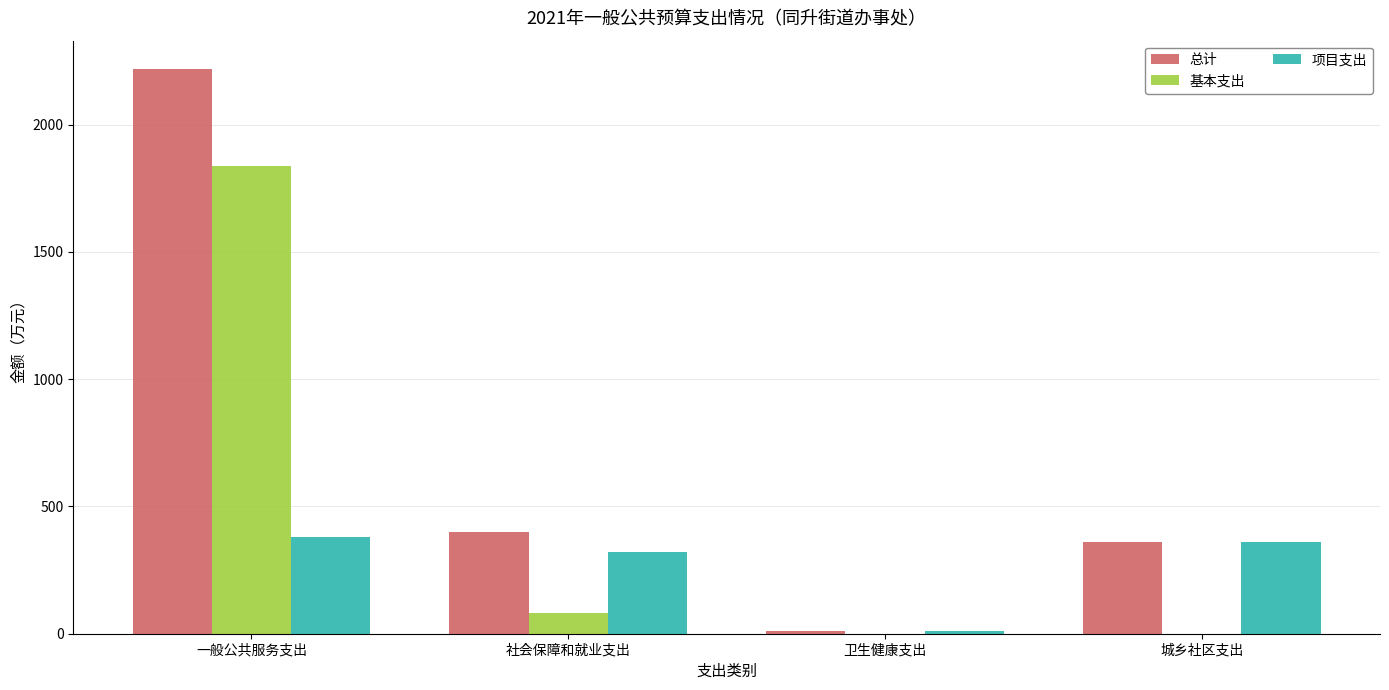

Between 一般公共服务支出 and 城乡社区支出, which series saw the biggest shift?

总计